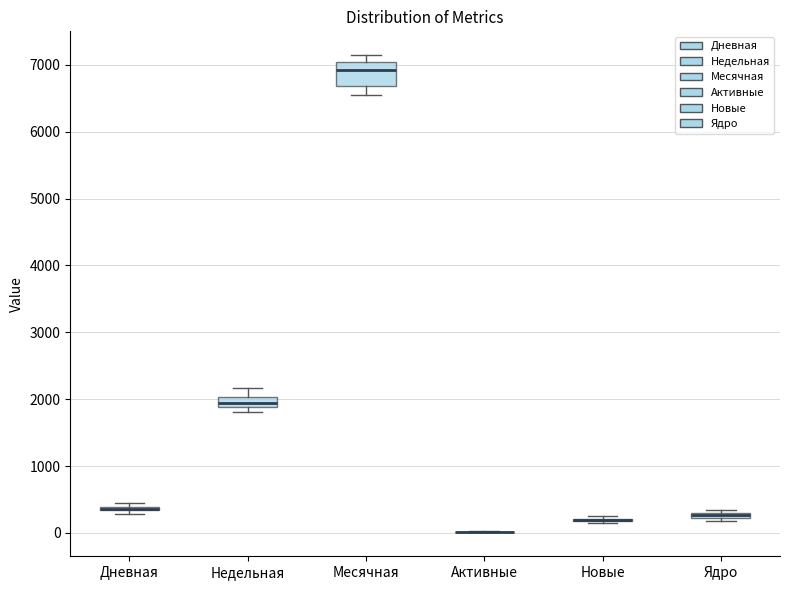

Where does the upper whisker of the box for Недельная end on the y-axis? The values are not printed on the chart, so give them approximately, as read against the axis.

2200